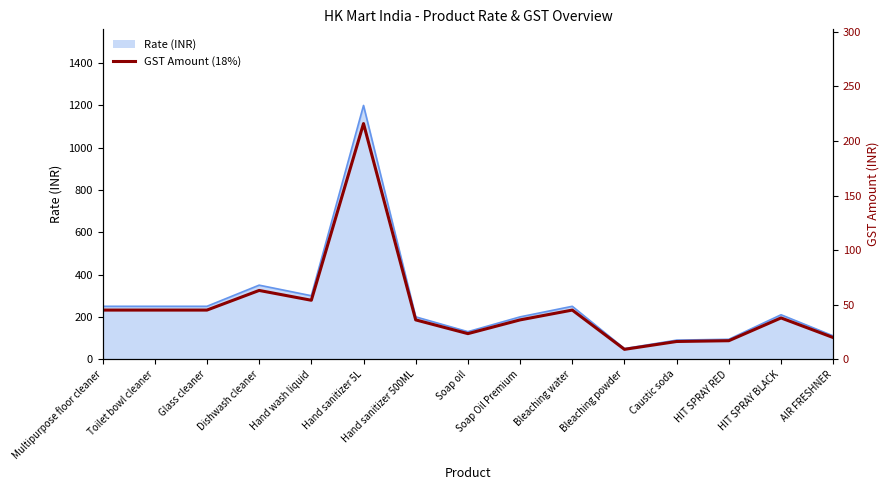

Rank the categories by value from highest to lowest.

Hand sanitizer 5L, Dishwash cleaner, Hand wash liquid, Multipurpose floor cleaner, Toilet bowl cleaner, Glass cleaner, Bleaching water, HIT SPRAY BLACK, Hand sanitizer 500ML, Soap Oil Premium, Soap oil, AIR FRESHNER, HIT SPRAY RED, Caustic soda, Bleaching powder